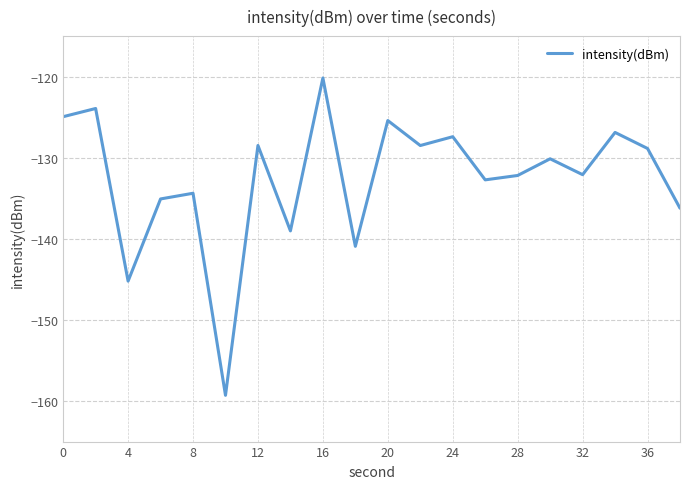

What is the greatest value displayed?

-120.2